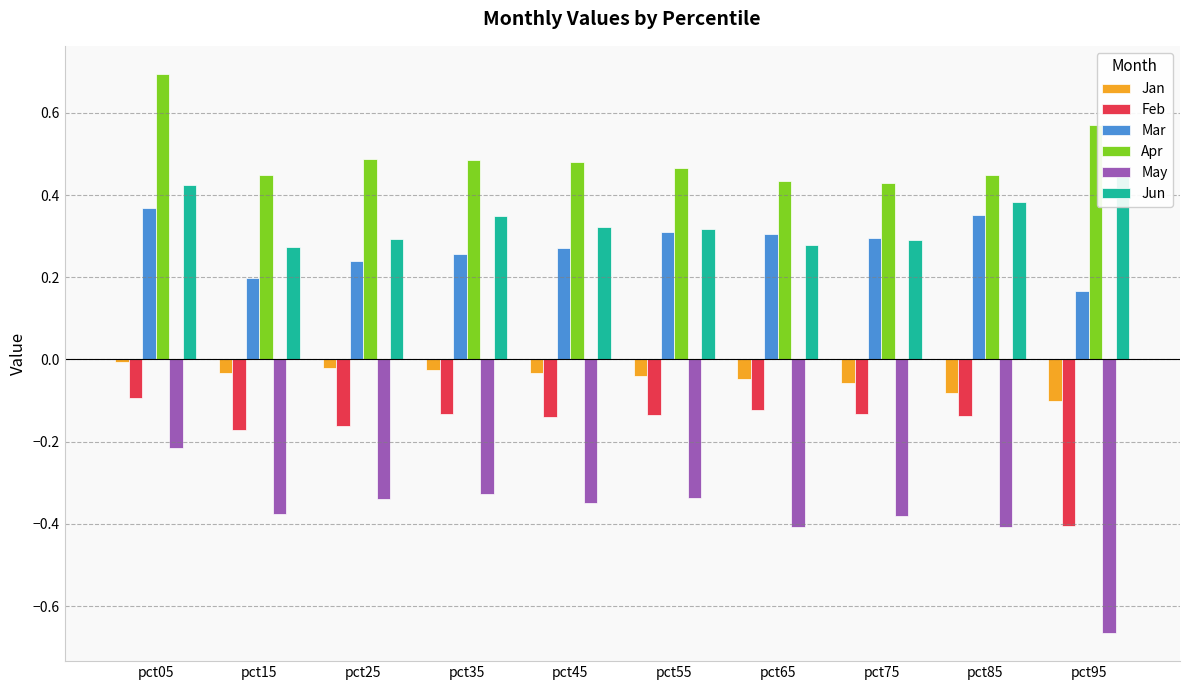

What is the value of the Feb bar at the 10th from the left?

-0.4